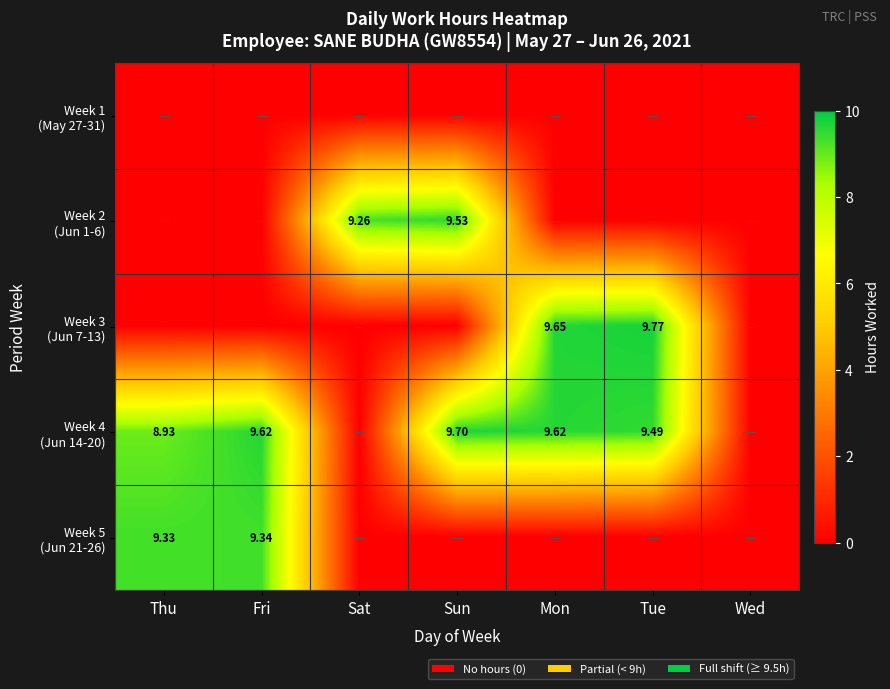

What is the spread (max minus min) of values at Fri?

9.6